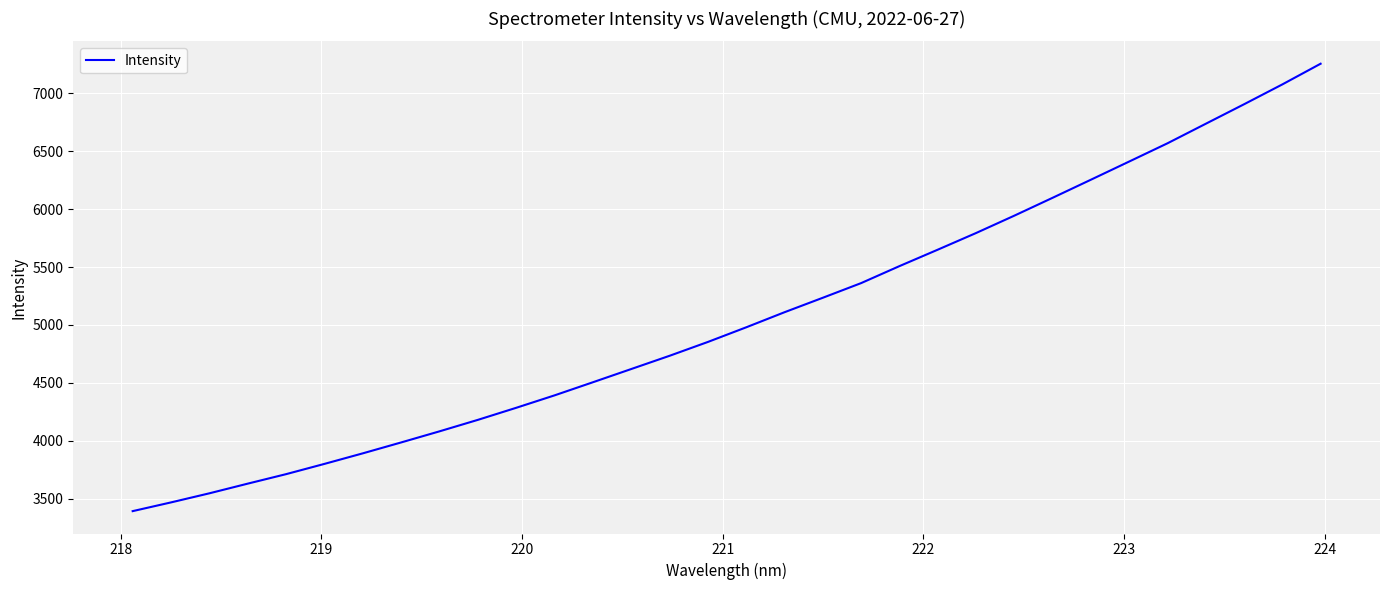

What is the smallest value displayed?

3391.3